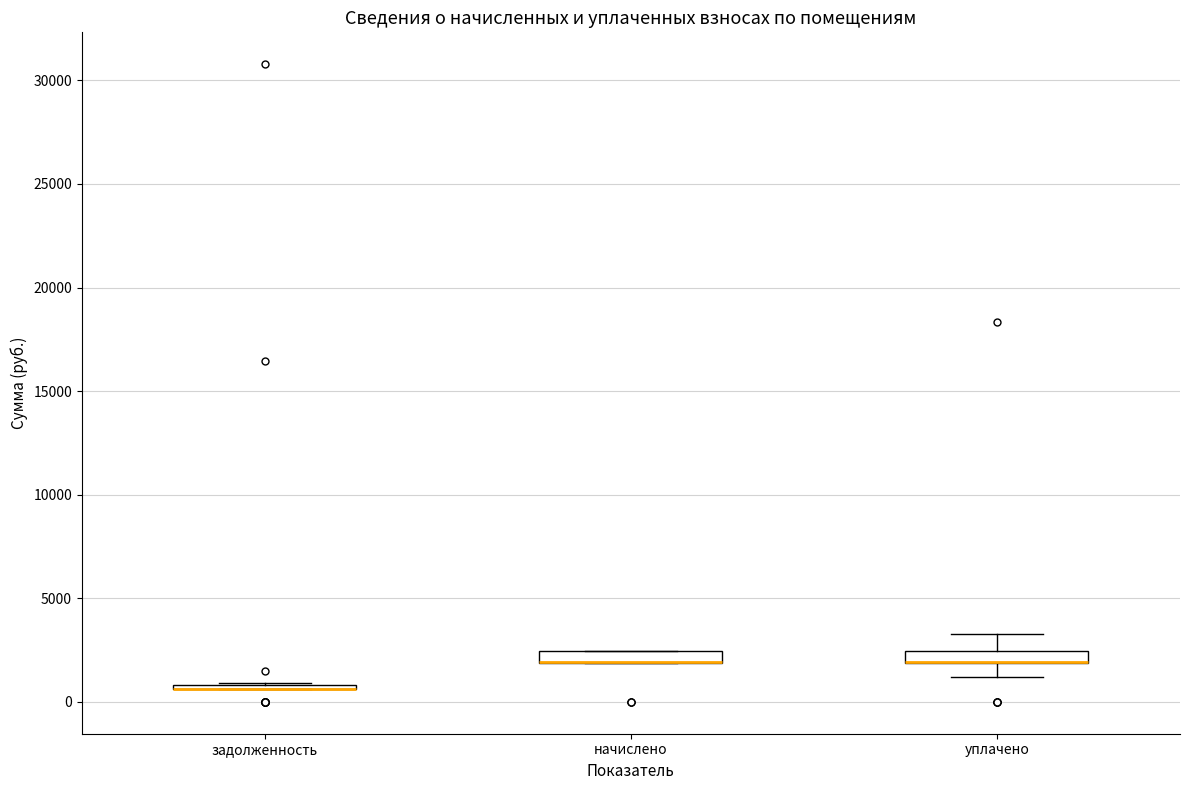

Where is the upper edge of the box for уплачено on the y-axis? The values are not printed on the chart, so give them approximately, as read against the axis.

2500